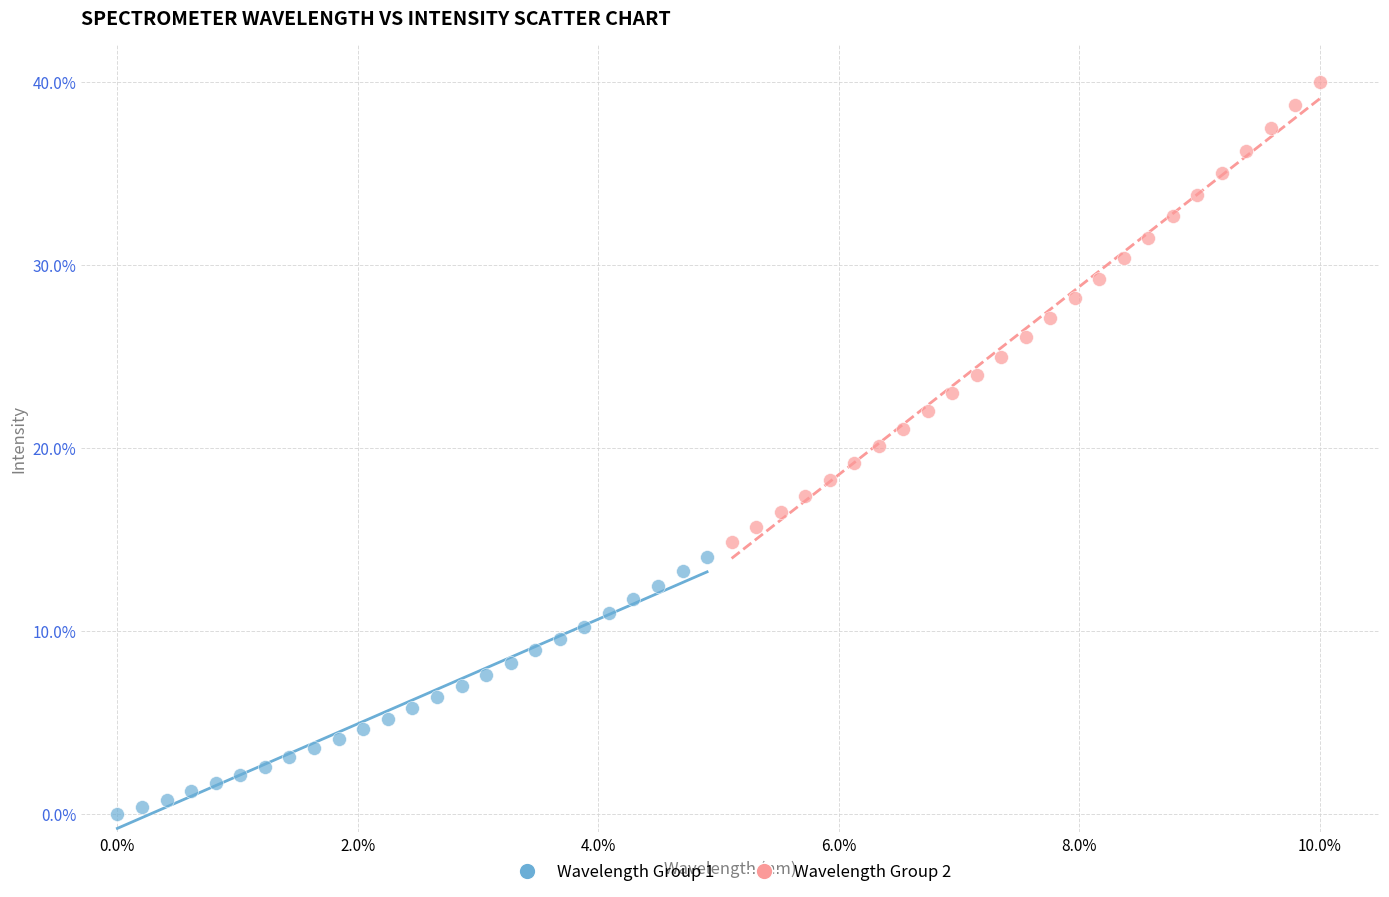

Which series reaches the minimum Y coordinate?

Wavelength Group 1